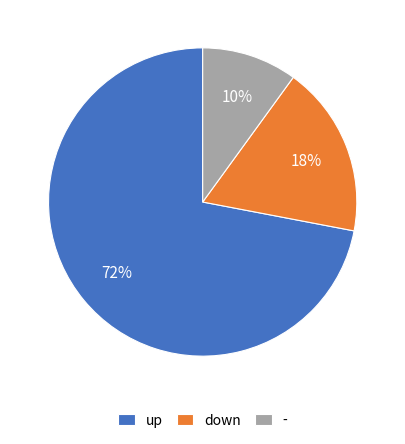

Count the number of slices in the pie.

3